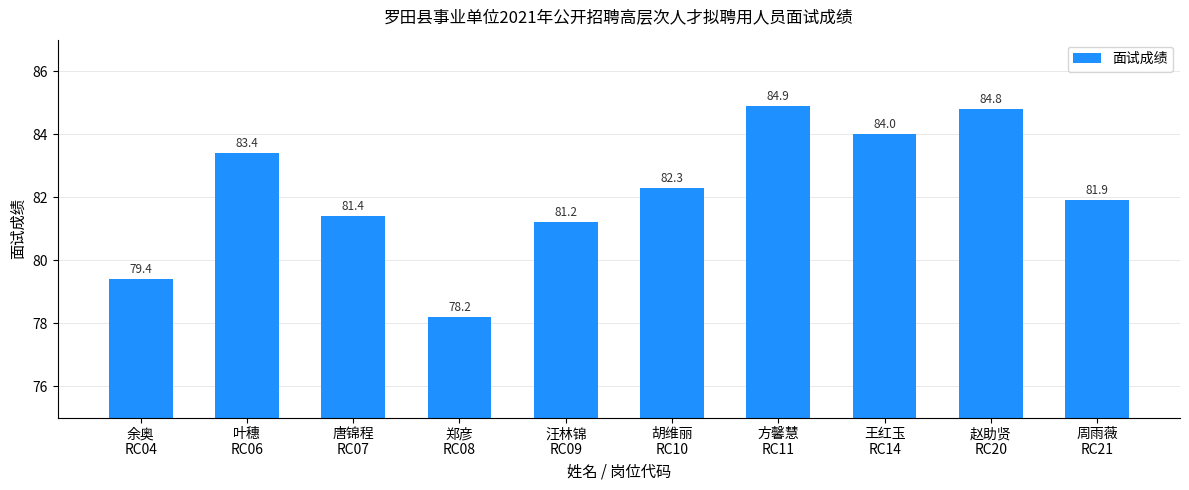

What is the average value?

82.2